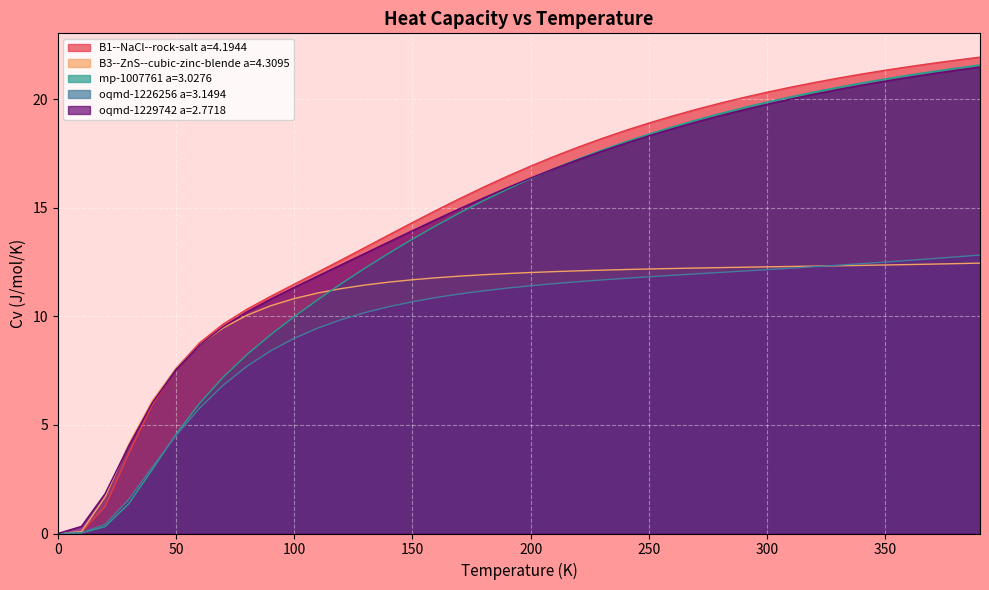

What is the difference between the maximum and second lowest values in the mp-1007761 a=3.0276 series?

21.6